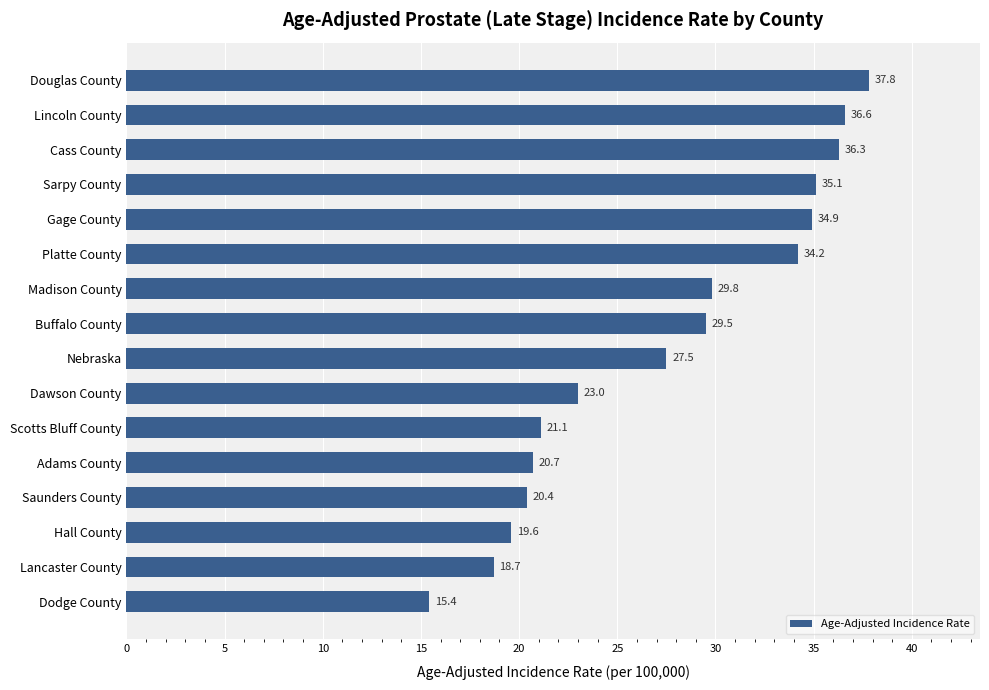

Approximately how many times larger is the value at Douglas County compared to Dawson County?

1.6